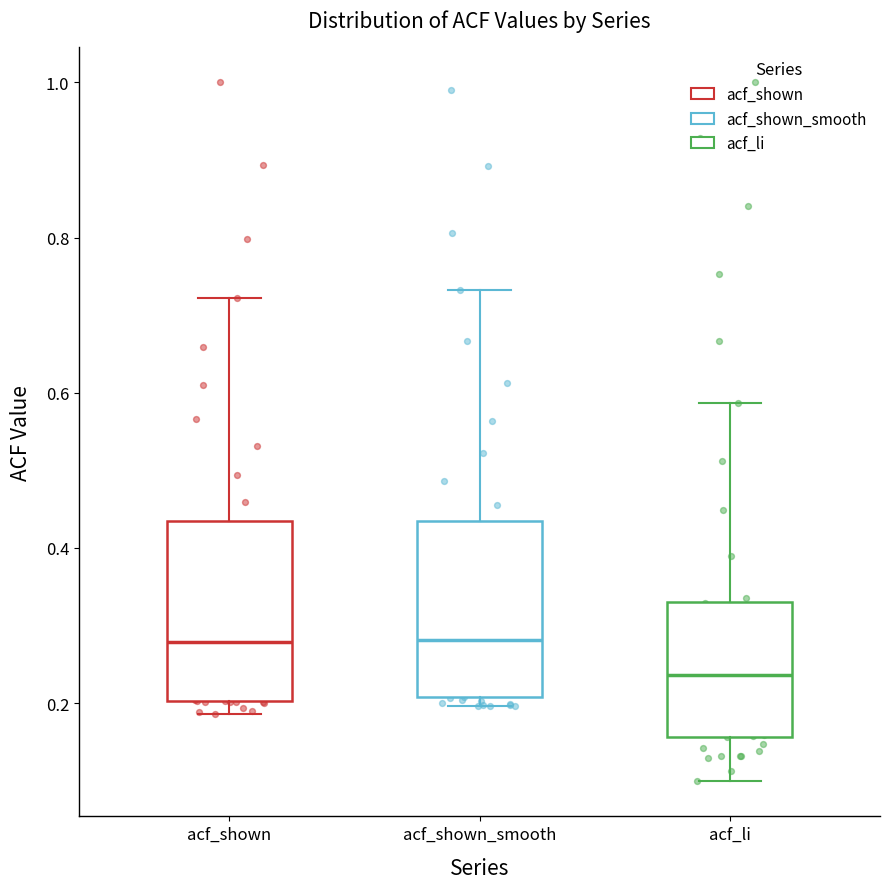

Which box has the lowest median line?

acf_li